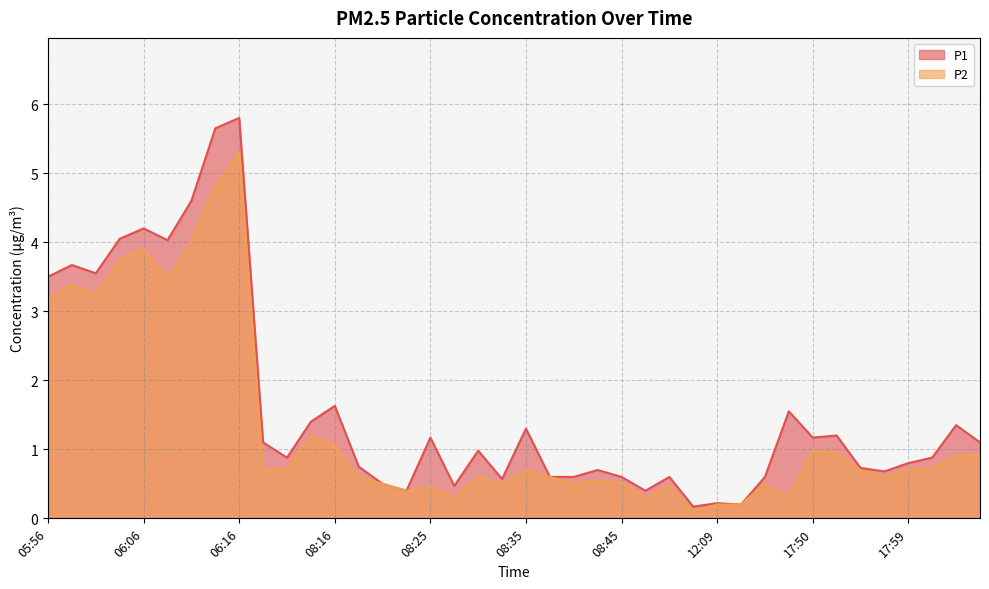

Which label corresponds to the largest value in the chart?

06:16